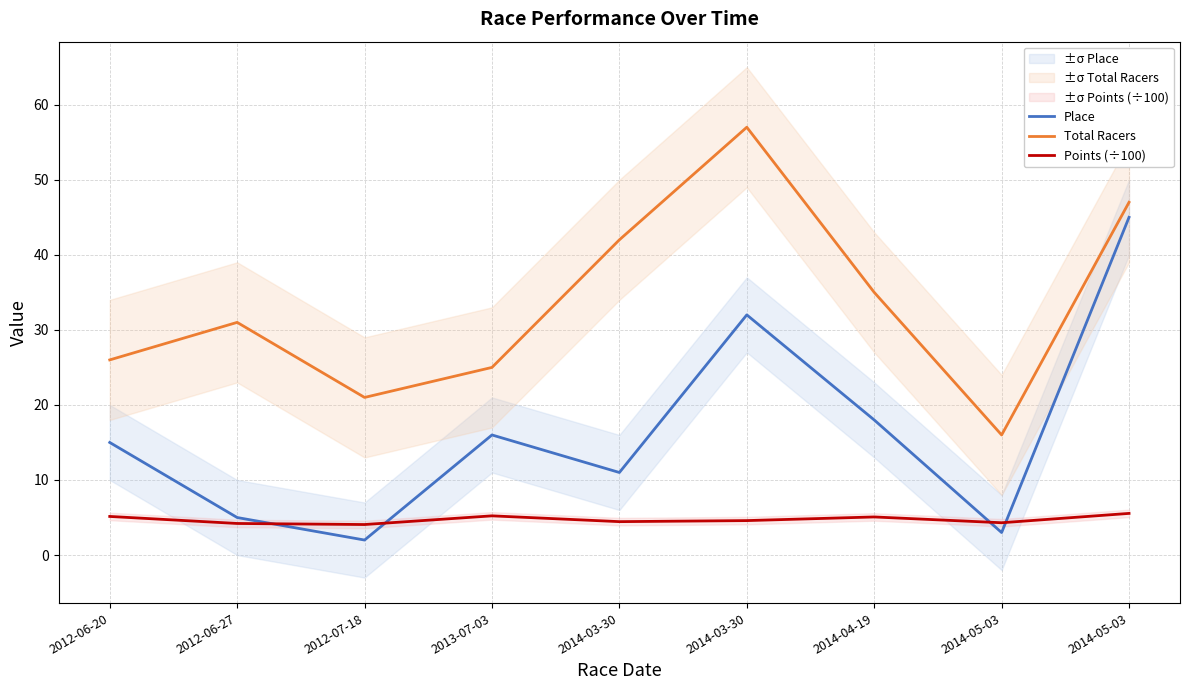

What is the difference between the second highest and second lowest values in the Total Racers series?

26.0